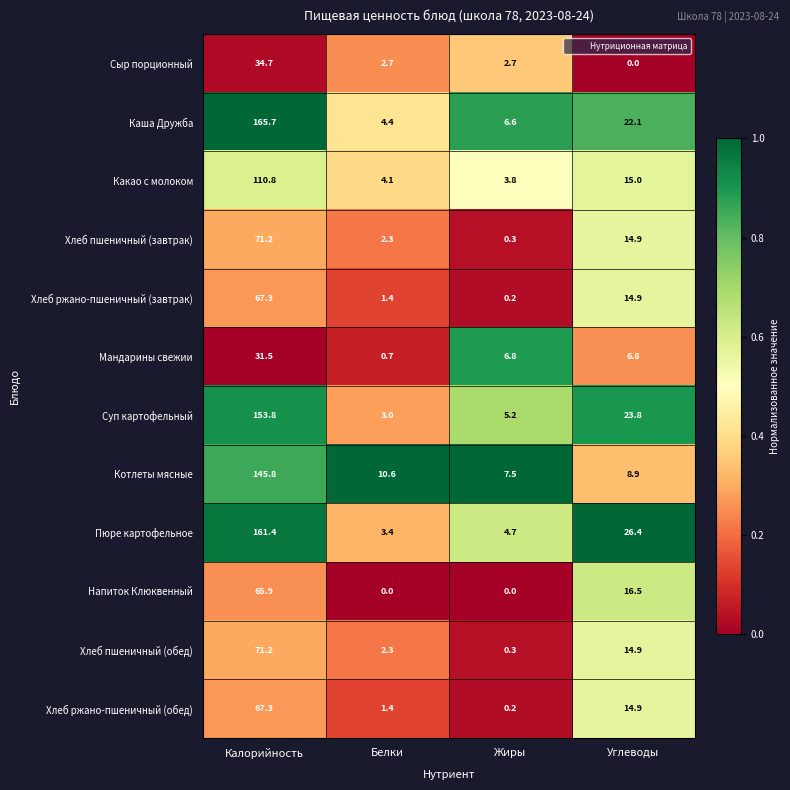

At which category is the sum across all series the highest?

Калорийность